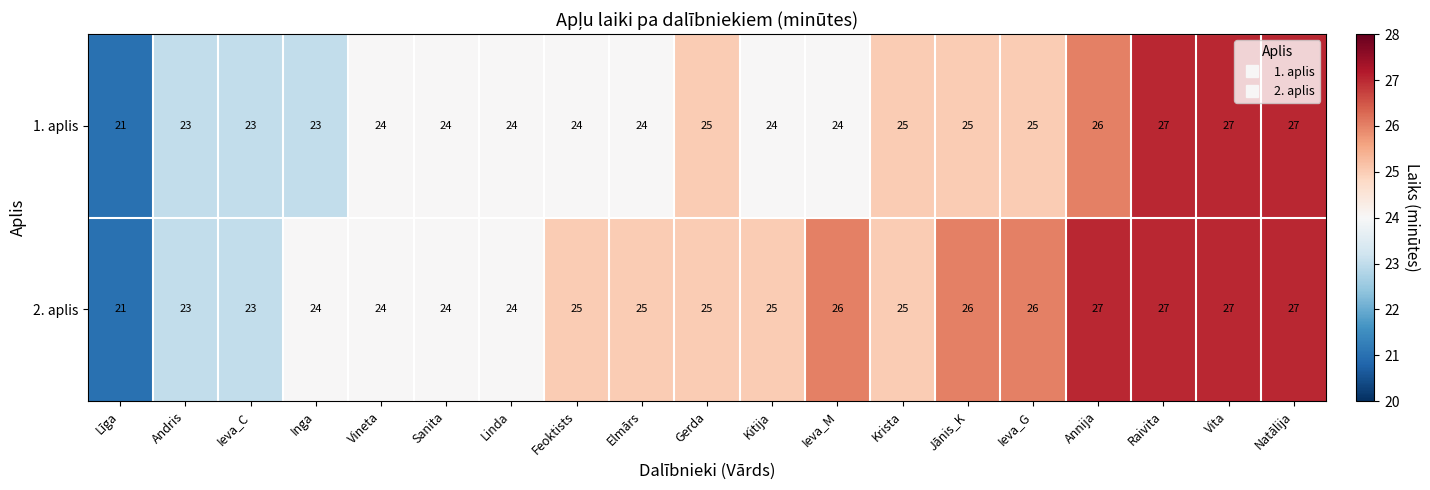

List the series in order of their overall mean, highest first.

2. aplis, 1. aplis